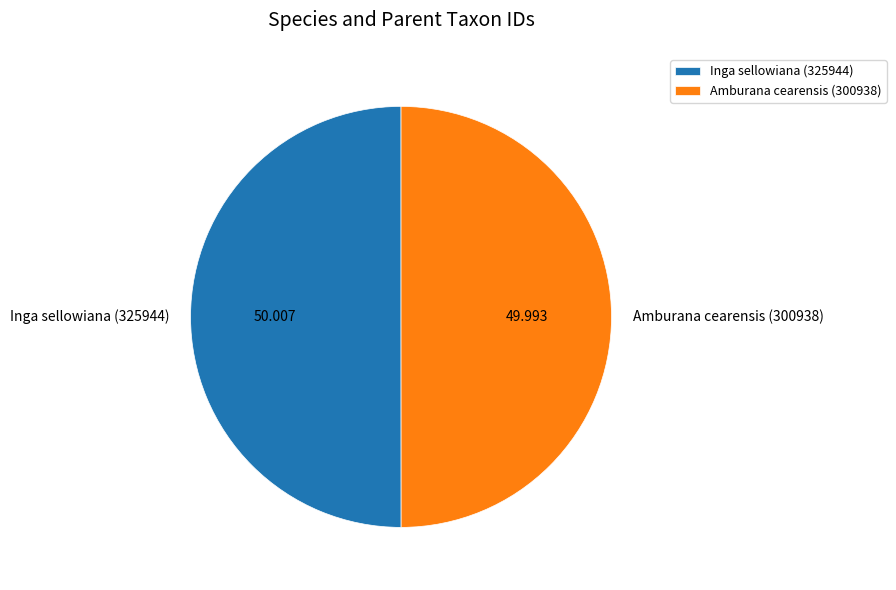

Combined, do Inga sellowiana (325944) and Amburana cearensis (300938) account for over 50%?

Yes